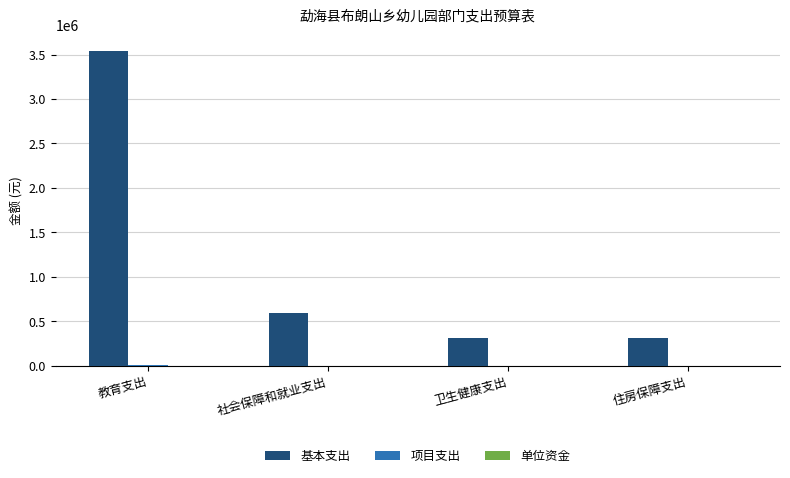

What value does the 基本支出 series have at 卫生健康支出?

318066.5